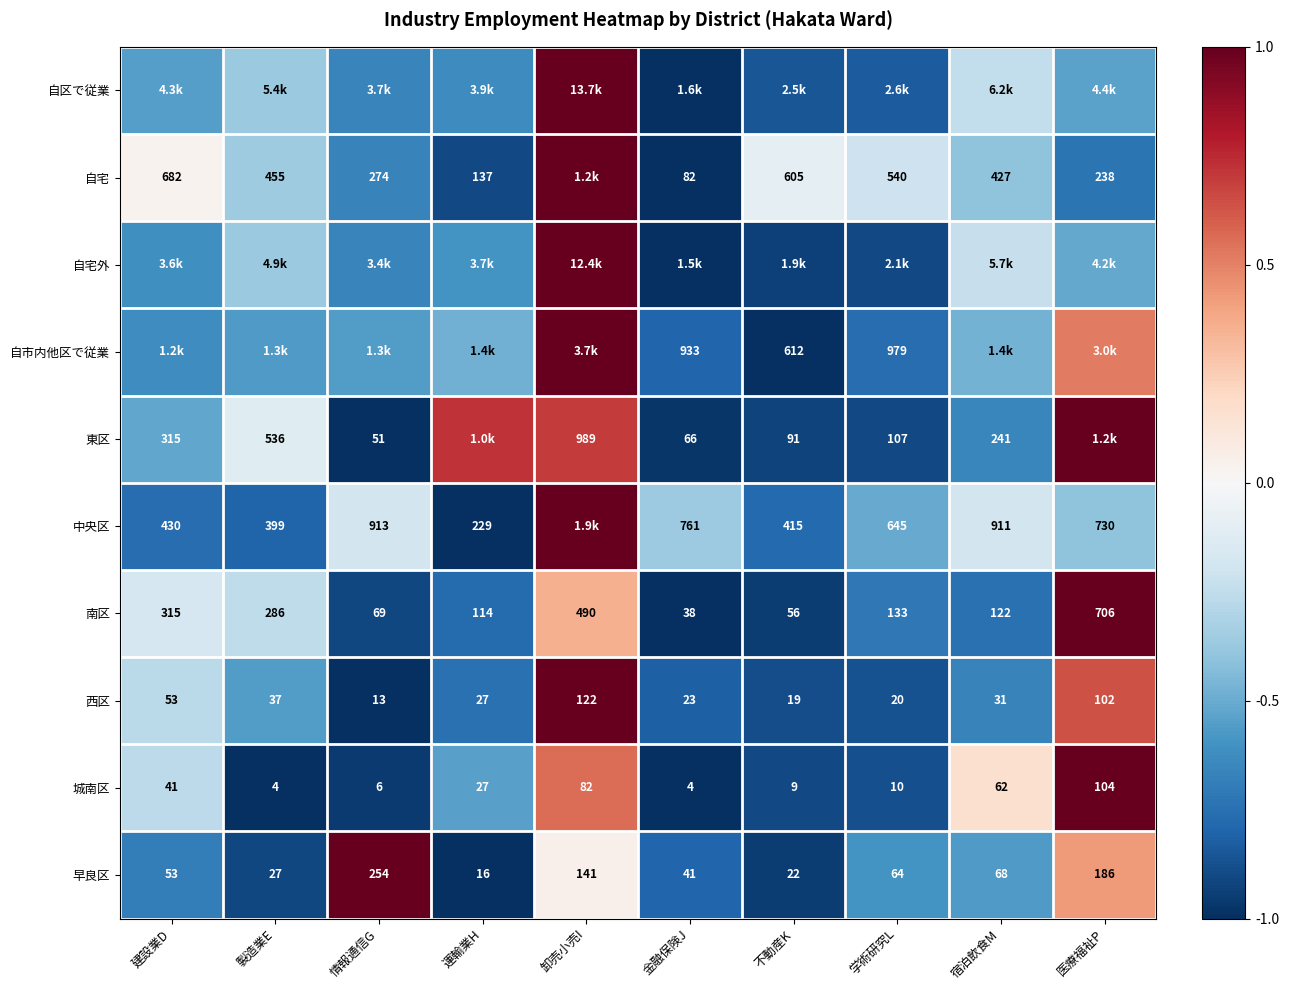

Rank the categories by 早良区 value from lowest to highest.

運輸業H, 不動産K, 製造業E, 金融保険J, 建設業D, 学術研究L, 宿泊飲食M, 卸売小売I, 医療福祉P, 情報通信G